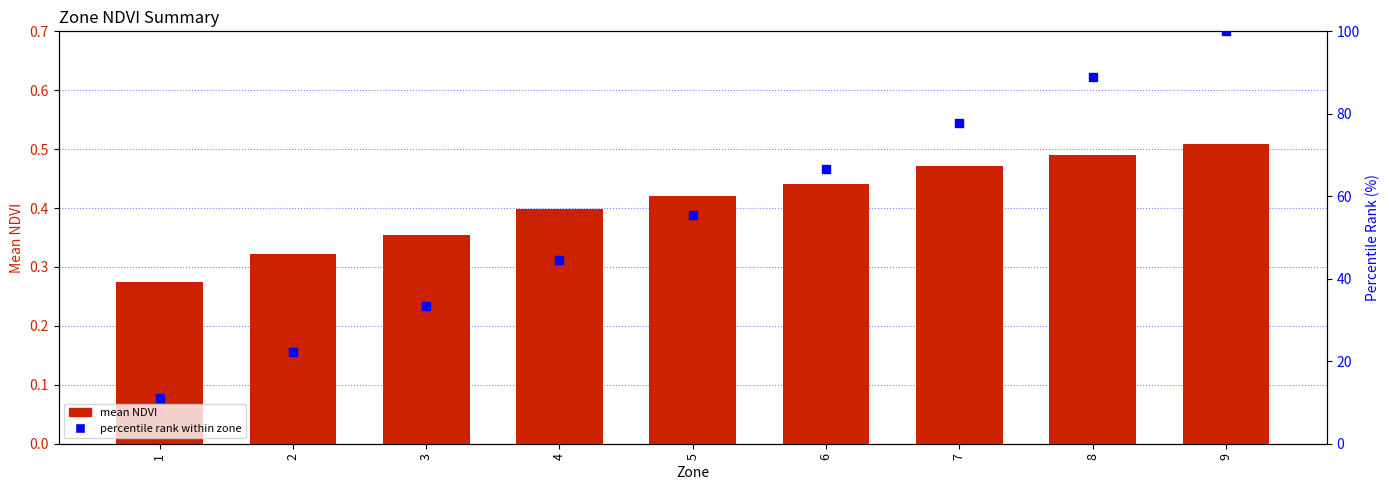

What are all the series names shown in the legend?

mean NDVI, percentile rank within zone